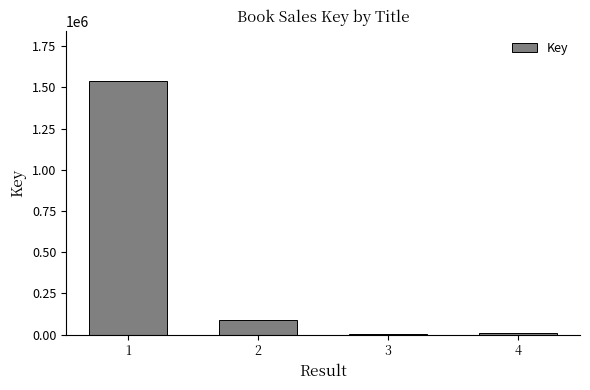

What is the greatest value displayed?

1536145